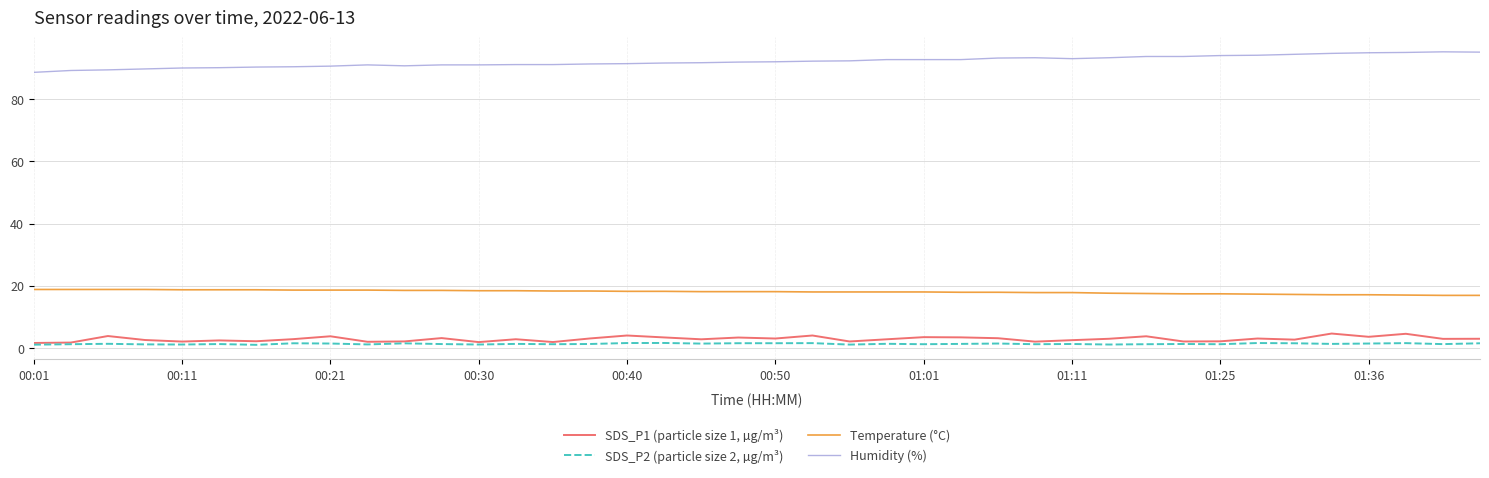

True or false: Humidity (%) and SDS_P2 (particle size 2, µg/m³) intersect in this chart.

False